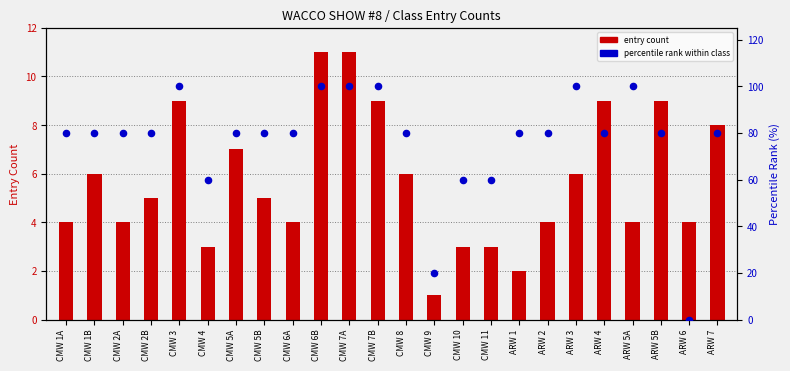

At how many categories does at least one series exceed 56?

22